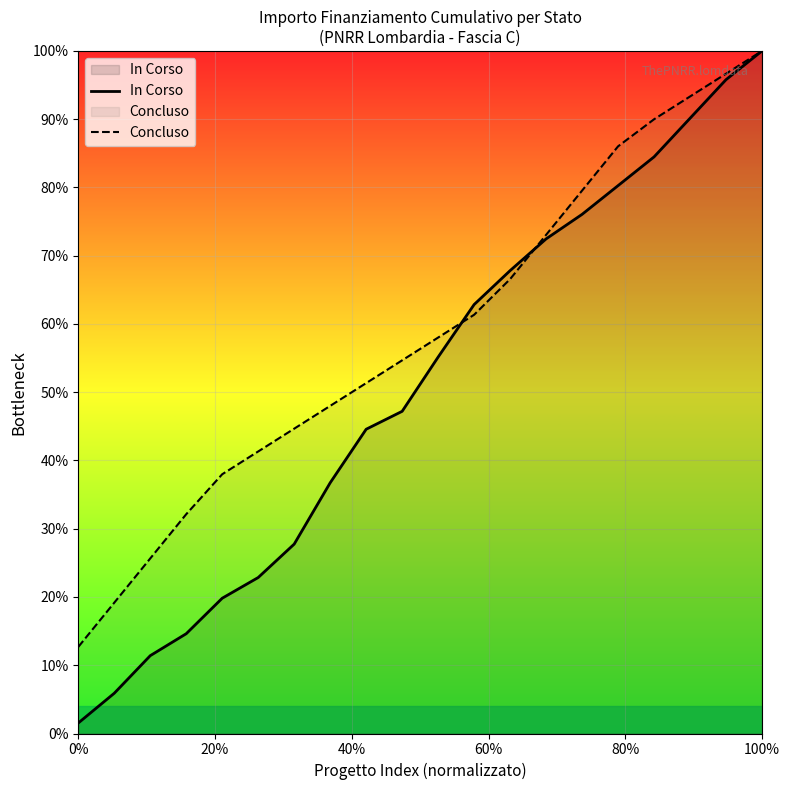

Which series has the largest range (max minus min)?

In Corso